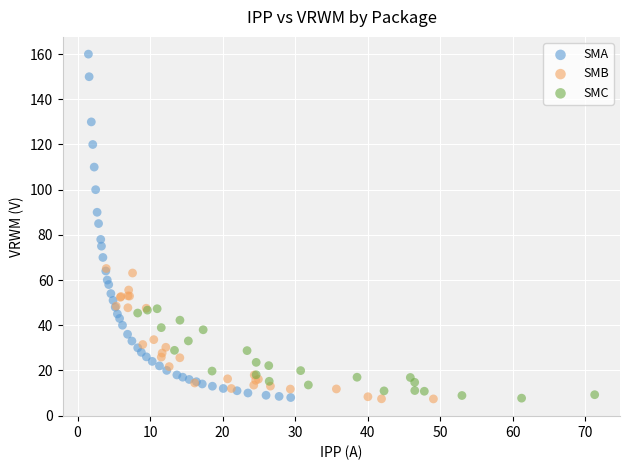

Which series has the largest Y range (max minus min)?

SMA